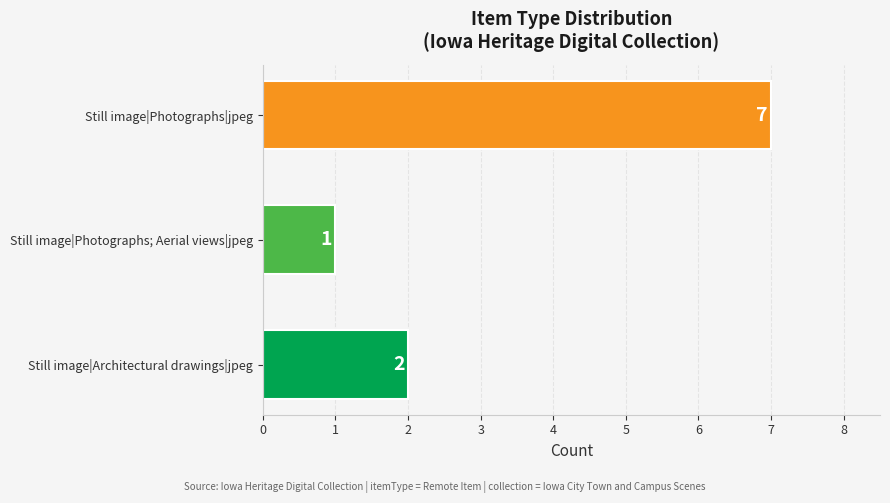

The chart shows a value of 3 at Still image|Photographs|jpeg. True or false?

False